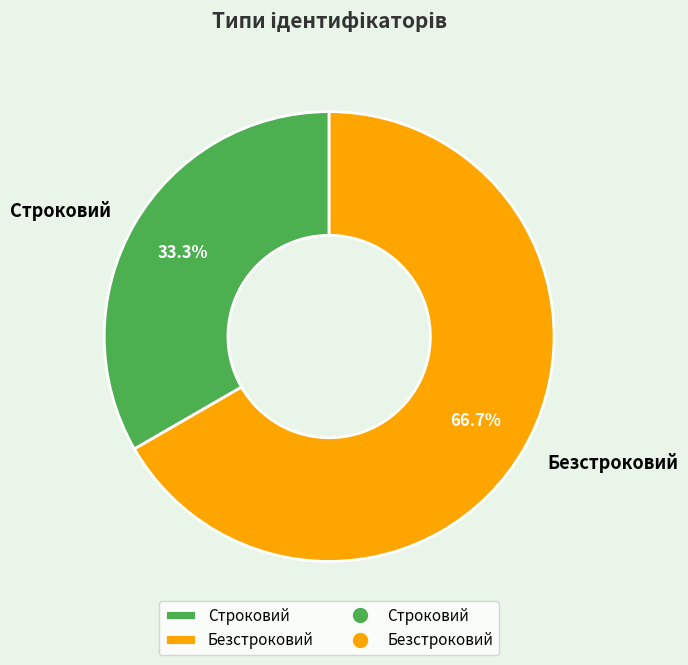

True or false: Безстроковий accounts for 67% of the total.

True